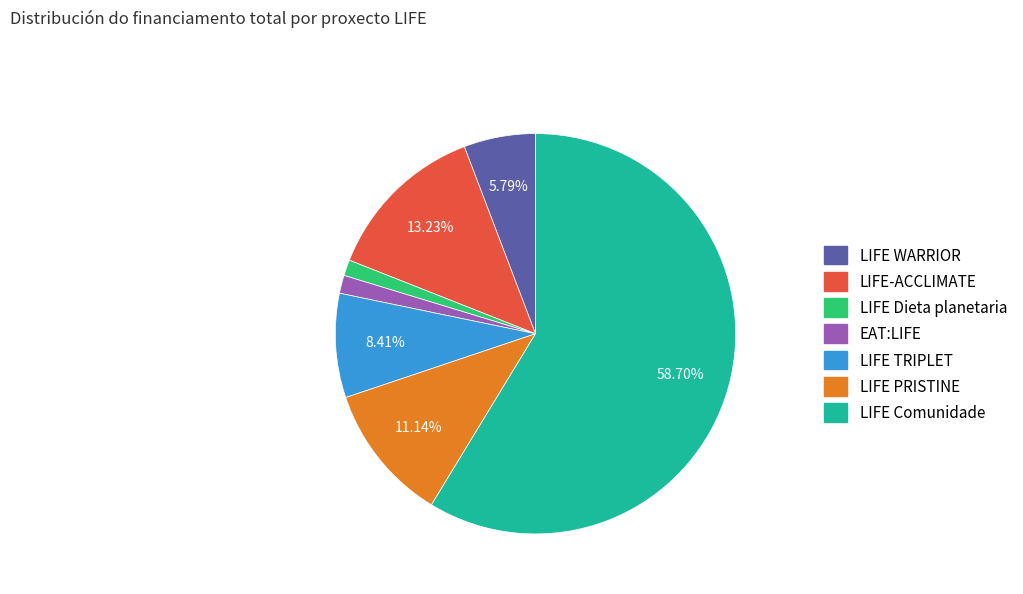

To the nearest percent, what portion does LIFE-ACCLIMATE represent?

13%